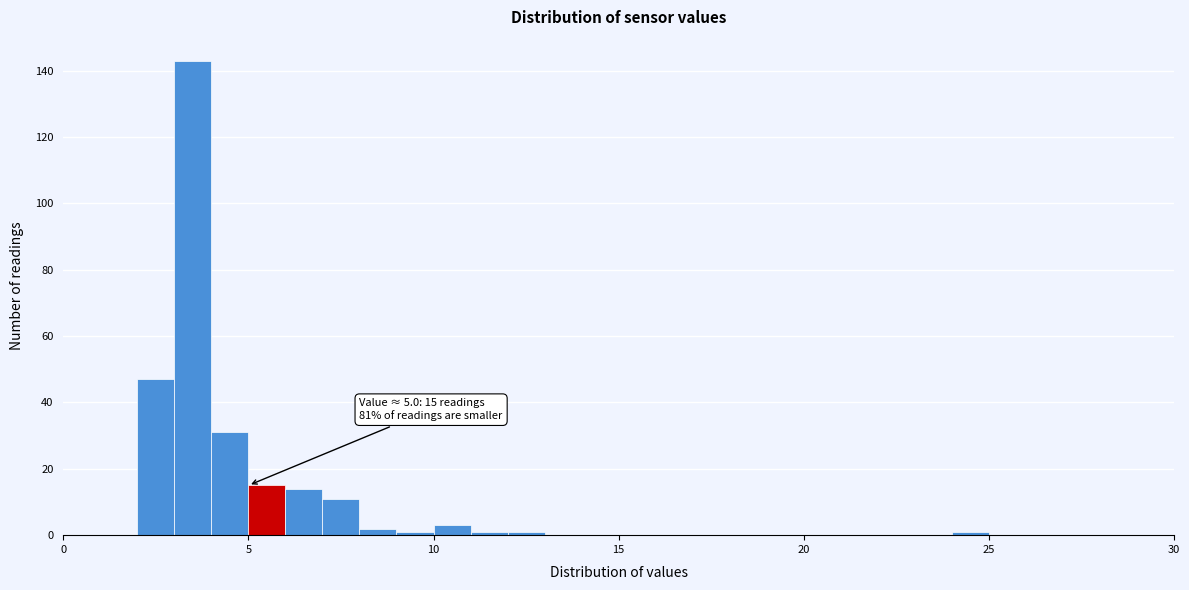

Around what value on the x-axis is the tallest bar? Give the approximate position of its centre, as read against the axis.

3.5